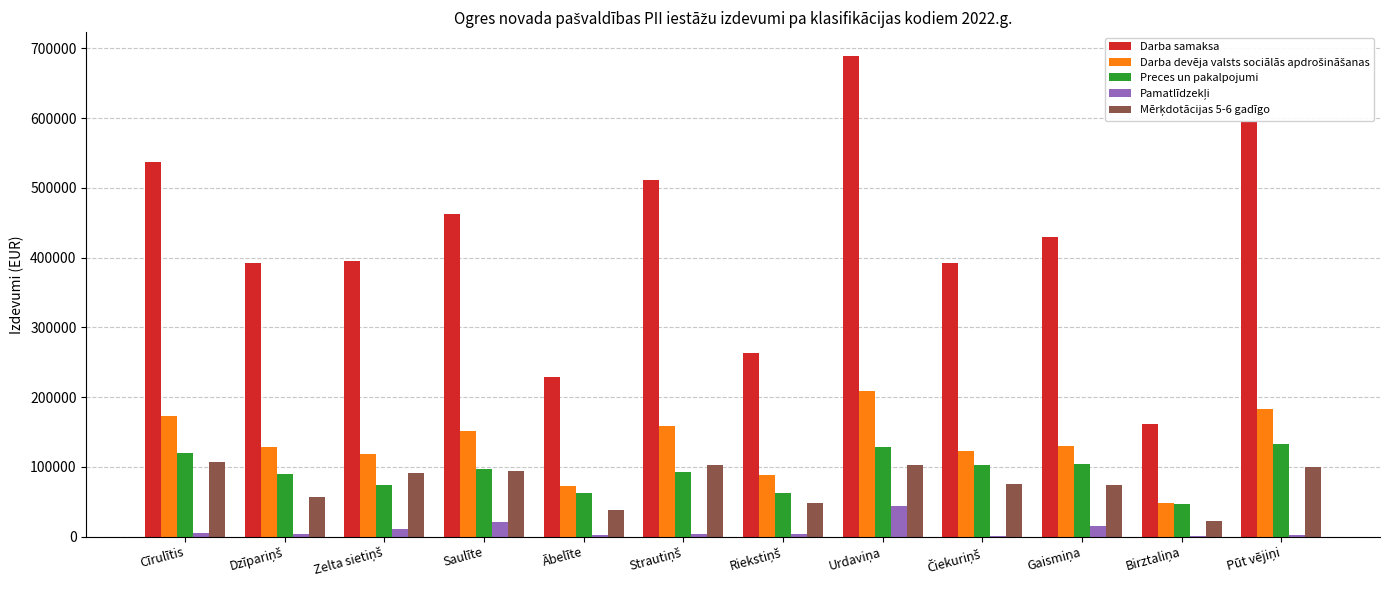

What is the sum of all Preces un pakalpojumi values?

1113585